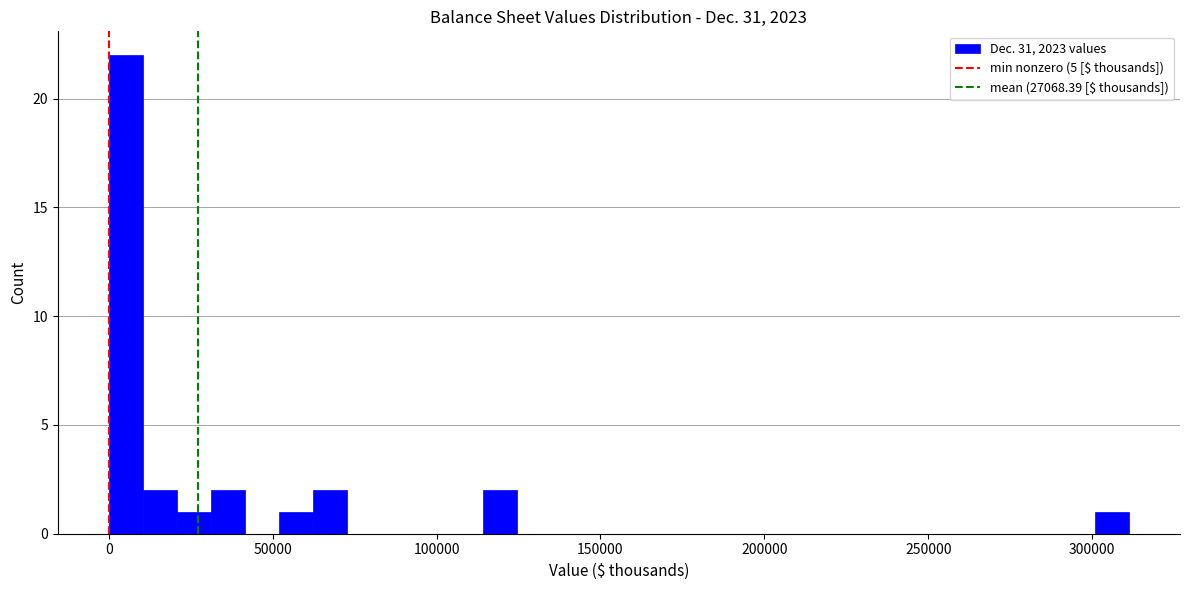

Read against the x-axis, roughly where is the centre of the tallest bar?

5000